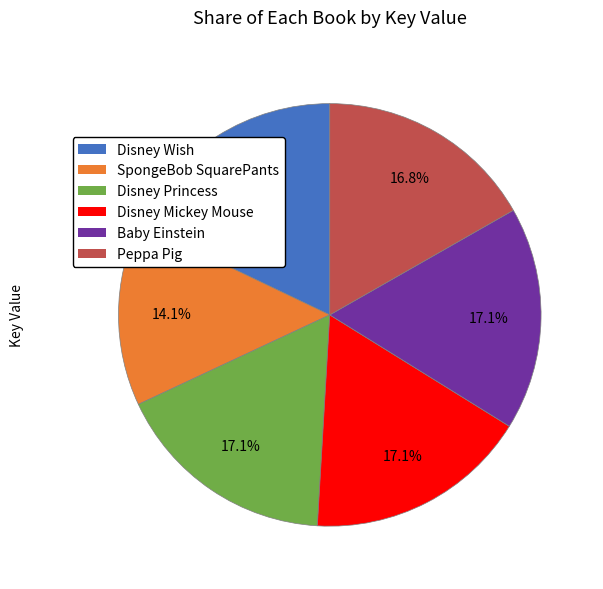

Count the number of slices in the pie.

6